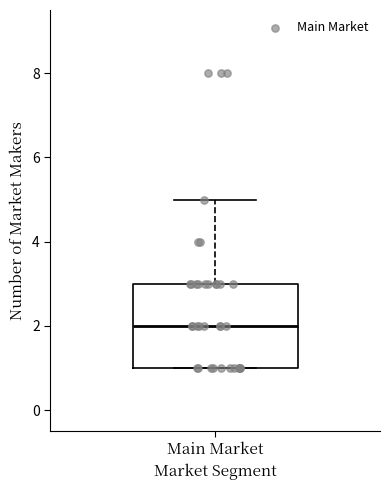

Where does the median line of the box for Main Market sit on the y-axis? The values are not printed on the chart, so give them approximately, as read against the axis.

2